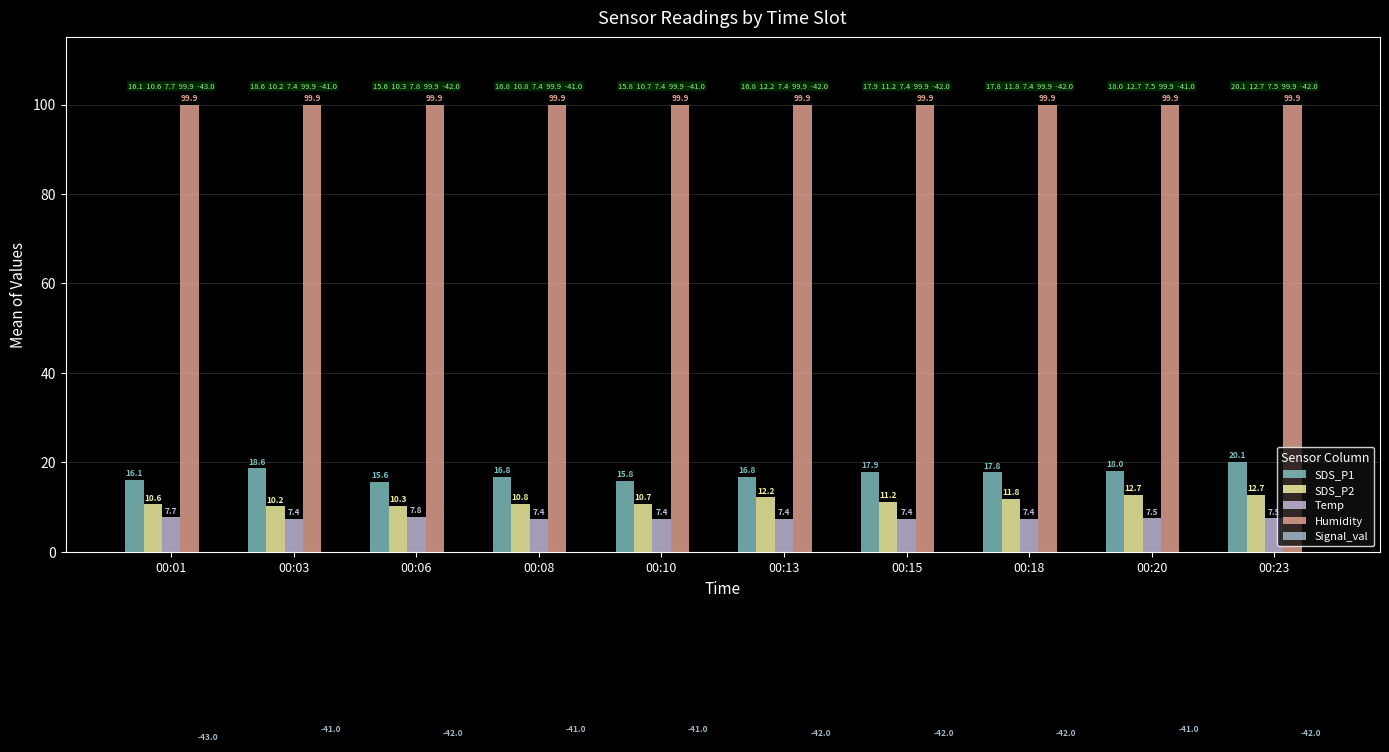

What is the difference between the highest and lowest values at 00:20?

140.9